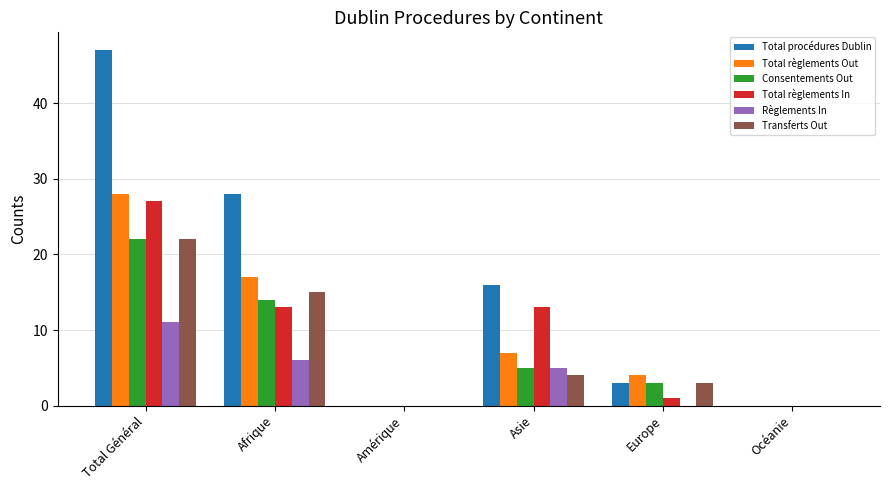

What is the difference between the Transferts Out values at Amérique and Asie?

4